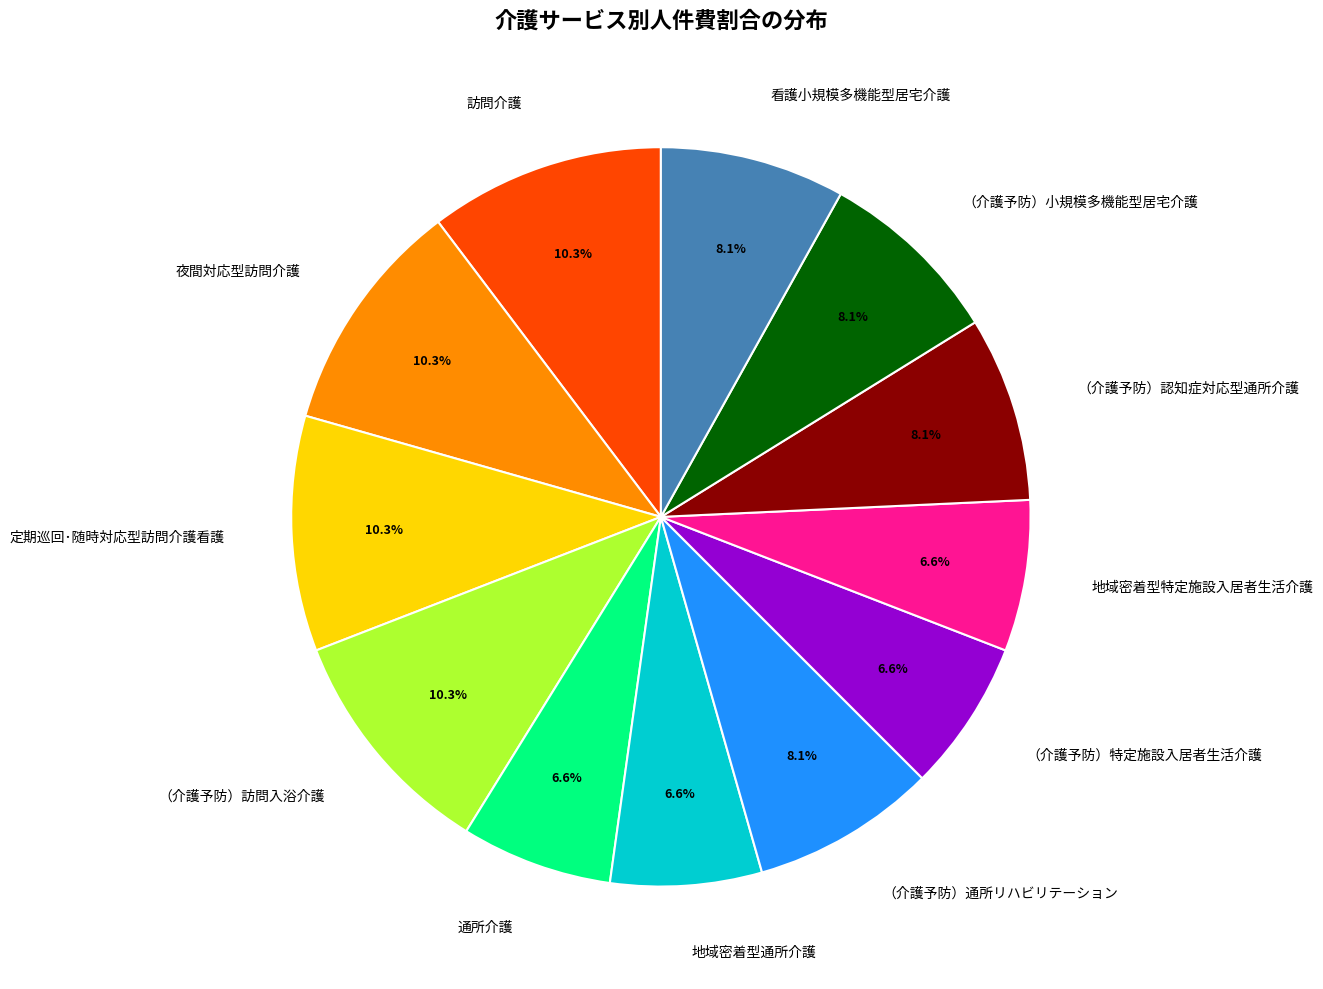

How many slices are in this pie chart?

12